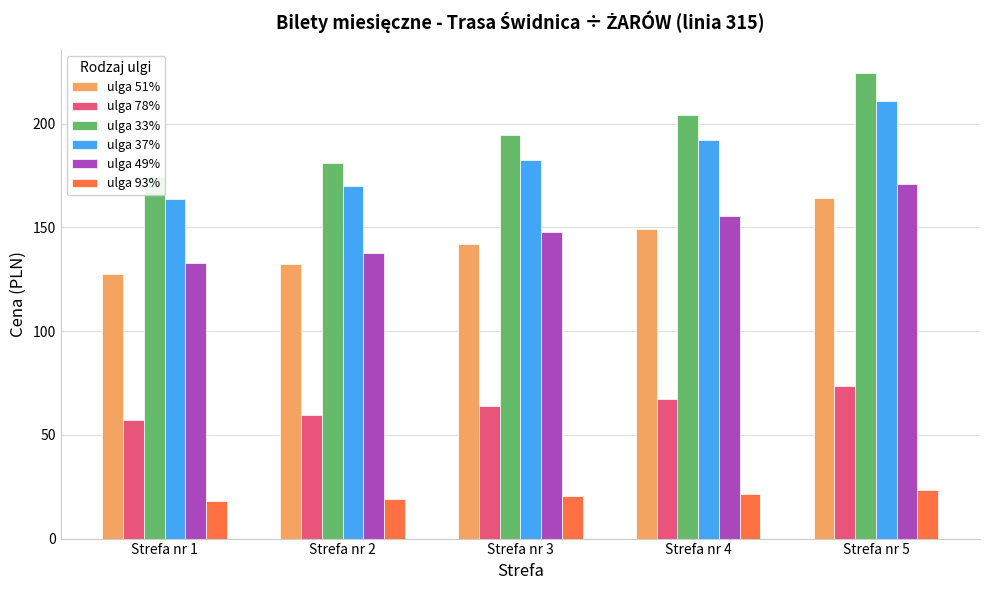

What is the total value across all series at Strefa nr 5?

867.6